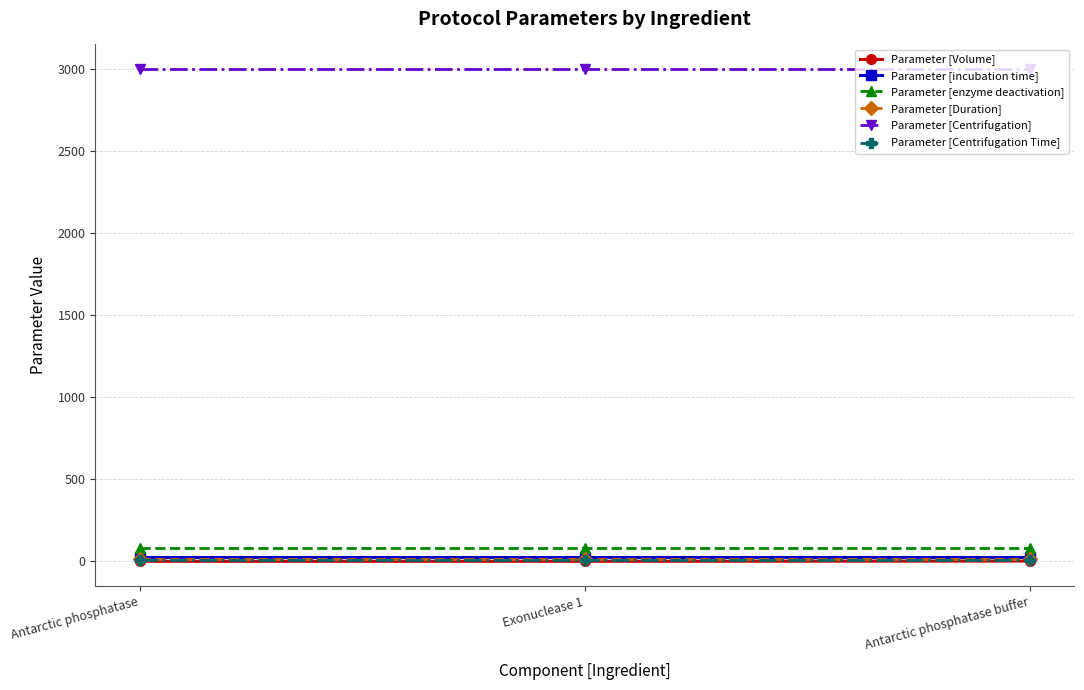

What is the difference between the highest and lowest values at Exonuclease 1?

2999.0